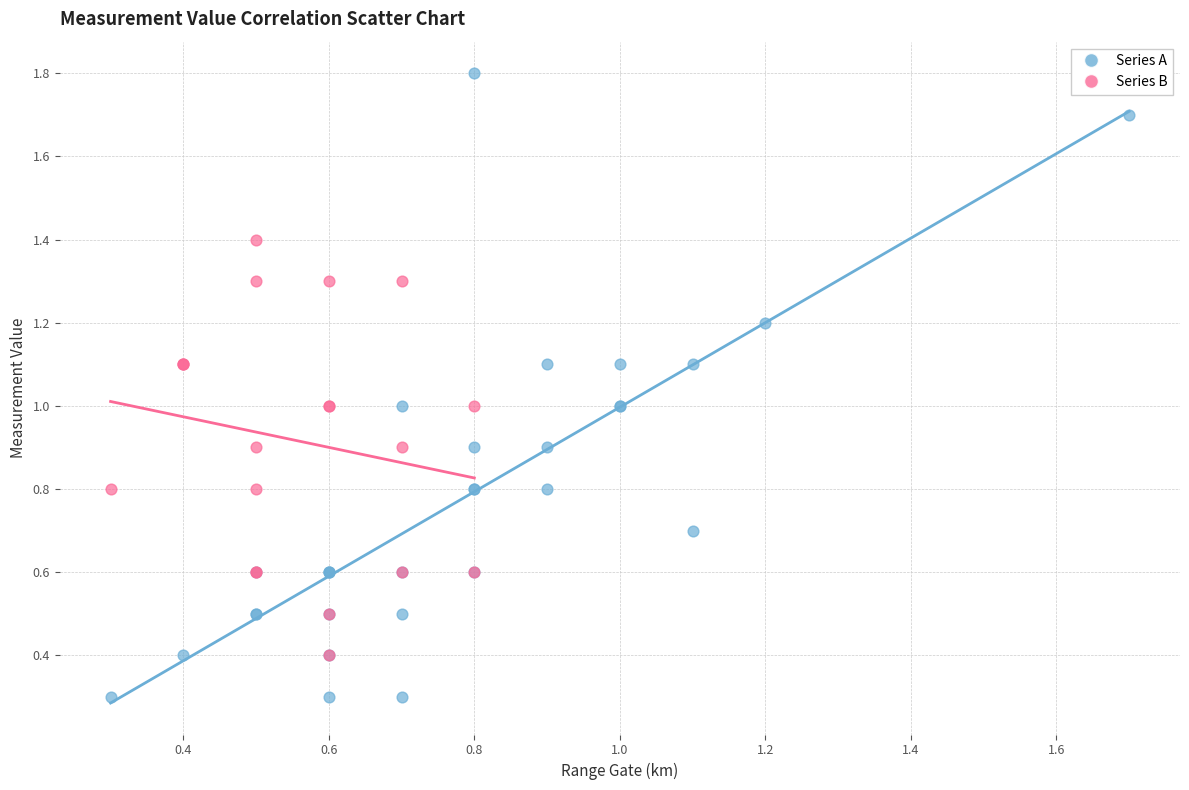

Which series reaches the minimum Y coordinate?

Series A